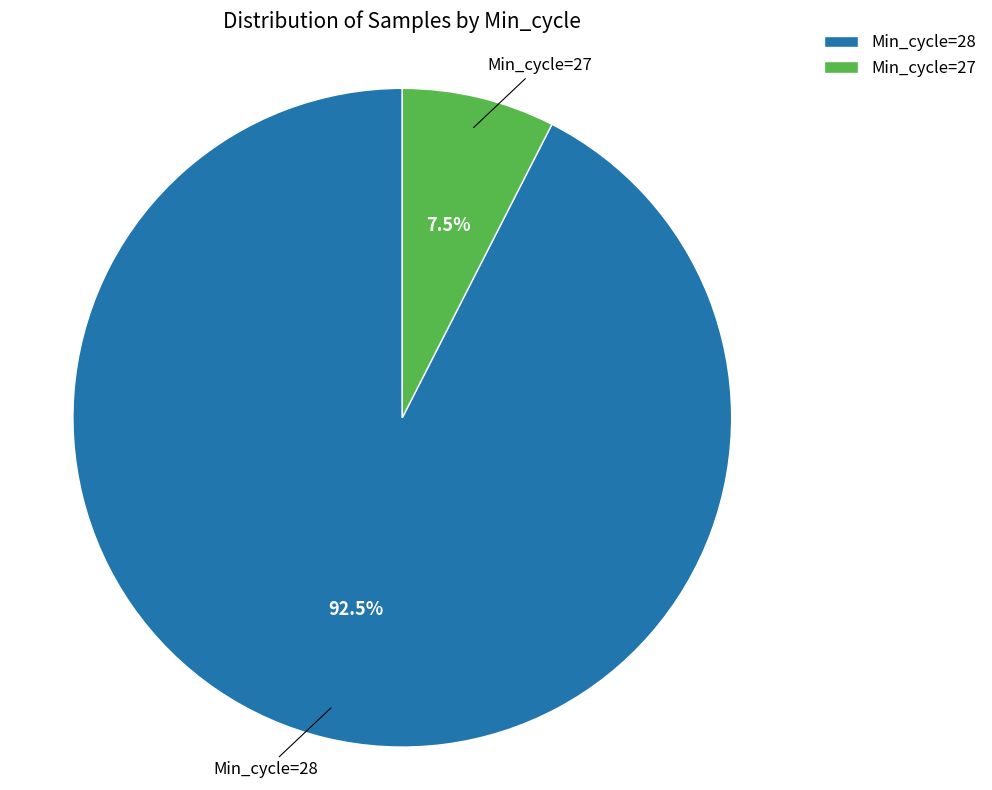

Is Min_cycle=27 the majority of the pie?

No